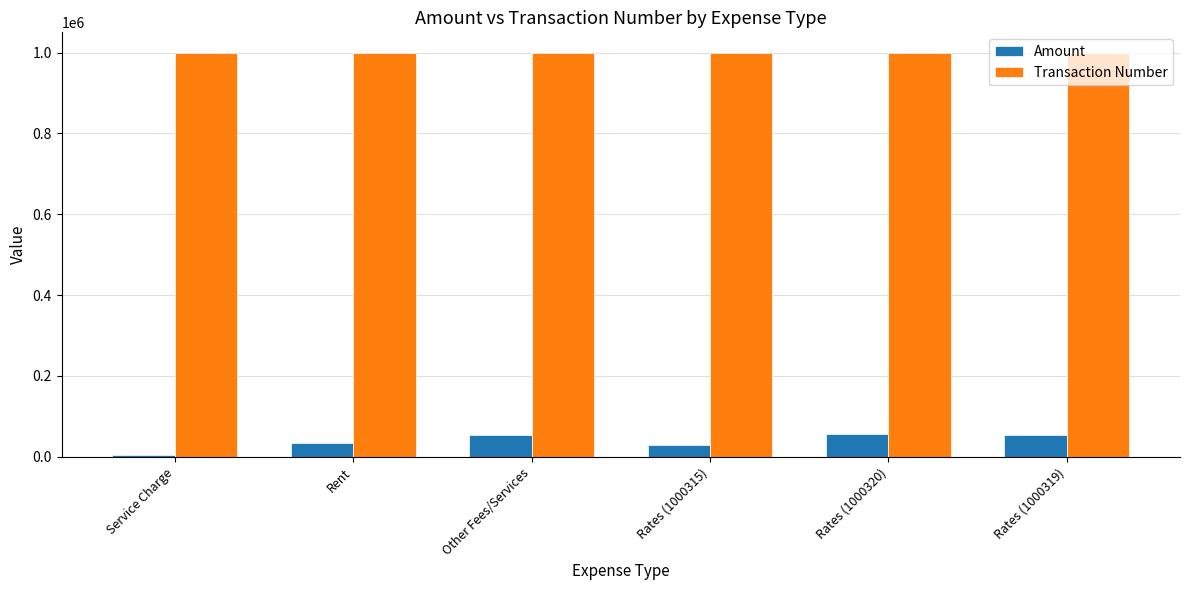

Are the bars horizontal?

No